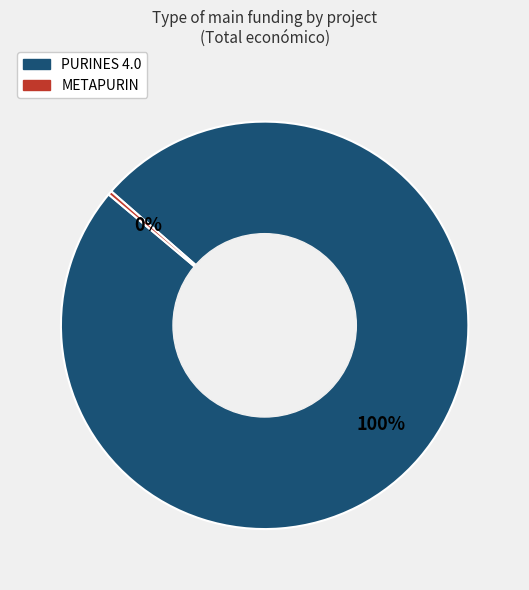

Rank the categories by value from highest to lowest.

PURINES 4.0, METAPURIN